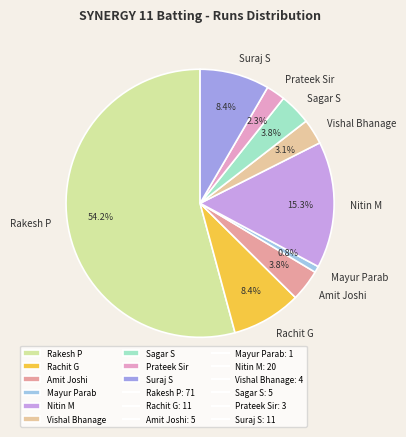

Is there any slice that represents more than half of the pie?

Yes